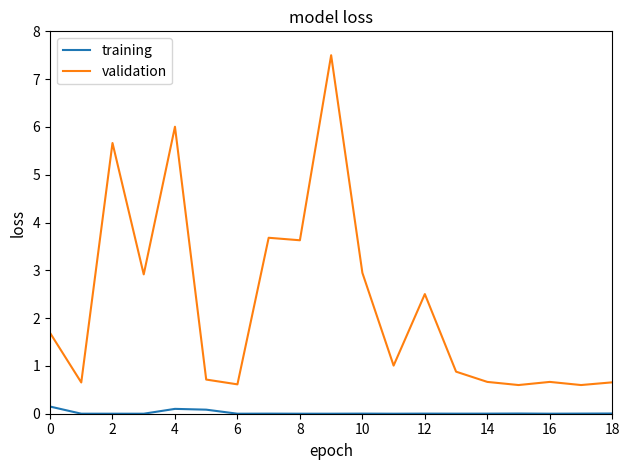

What are all the series names shown in the legend?

training, validation